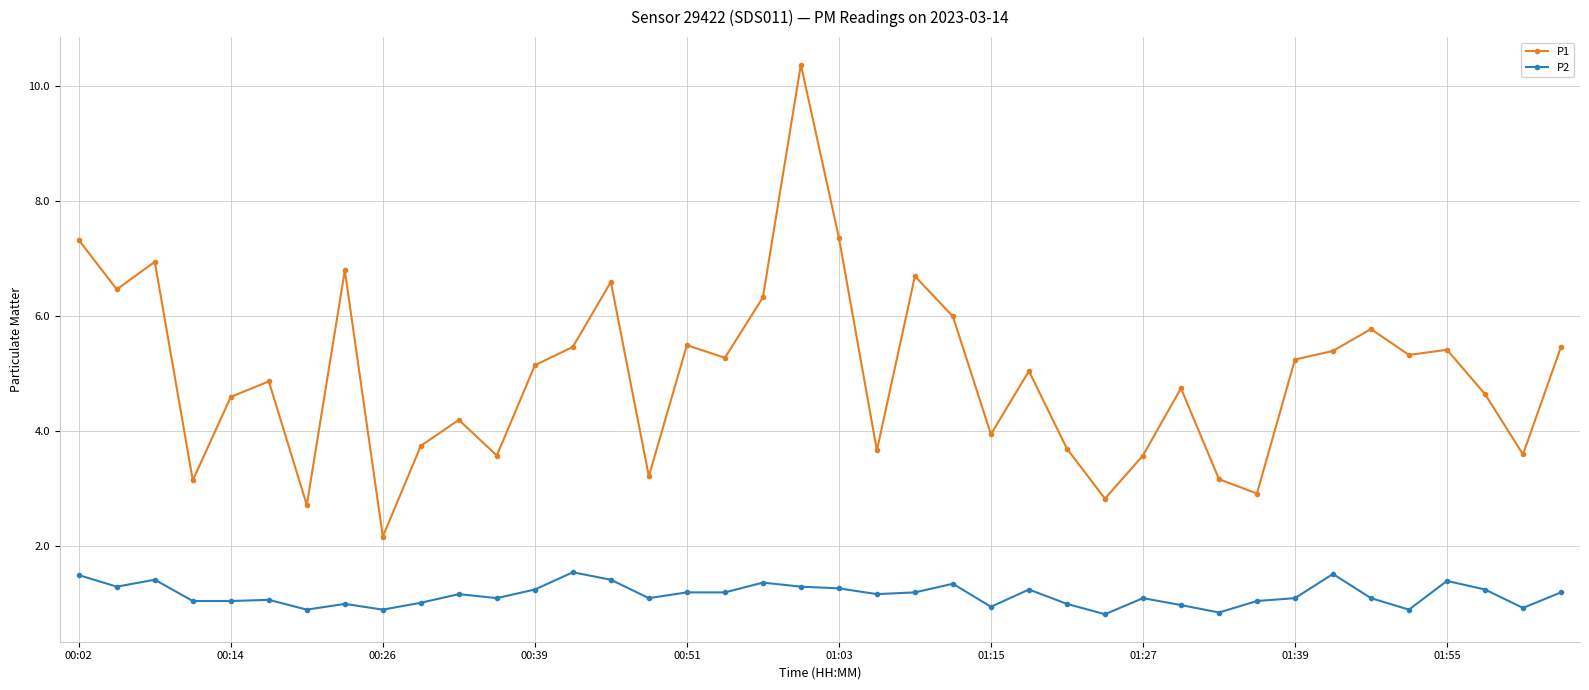

What is the minimum value for P1?

2.2